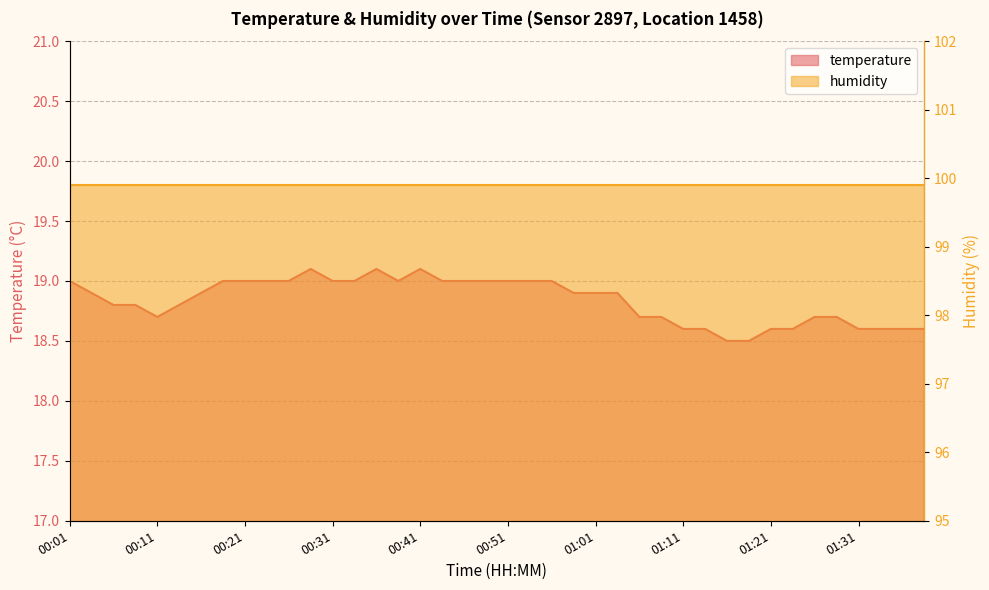

At which label is the value closest to 18?

01:16